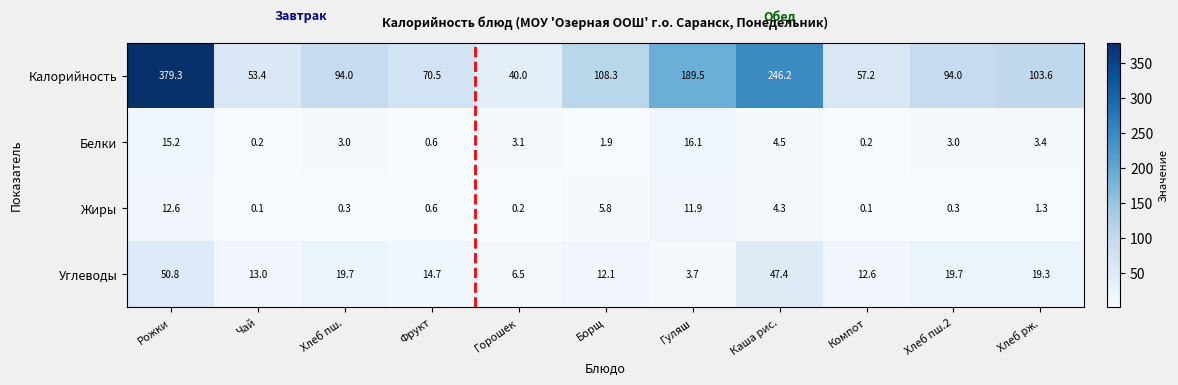

Which category has the highest value in the Углеводы series?

Рожки